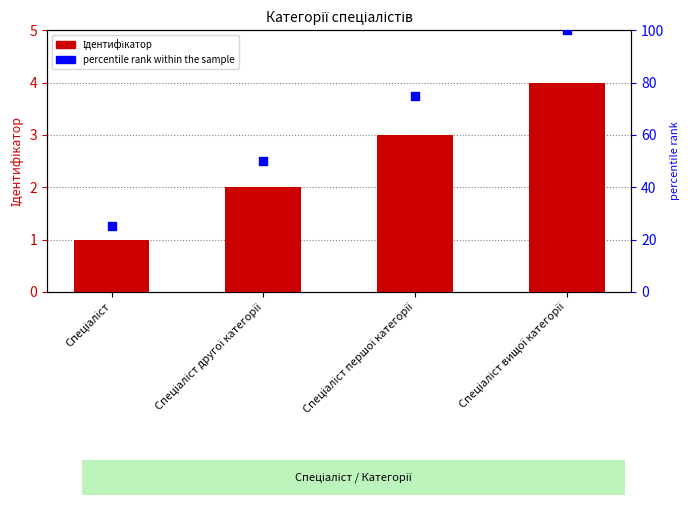

Which series contains the lowest Y value?

Ідентифікатор